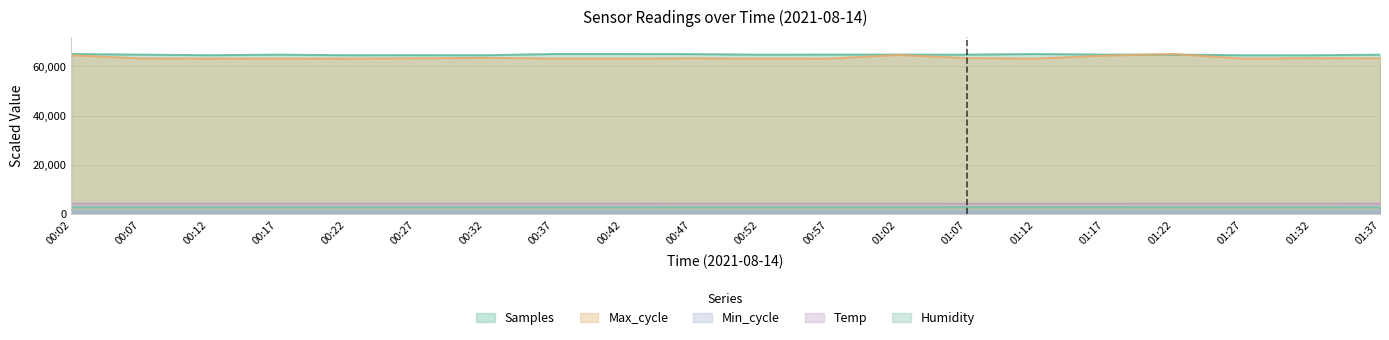

True or false: Samples has a value of 64761.8 at 01:17.

True